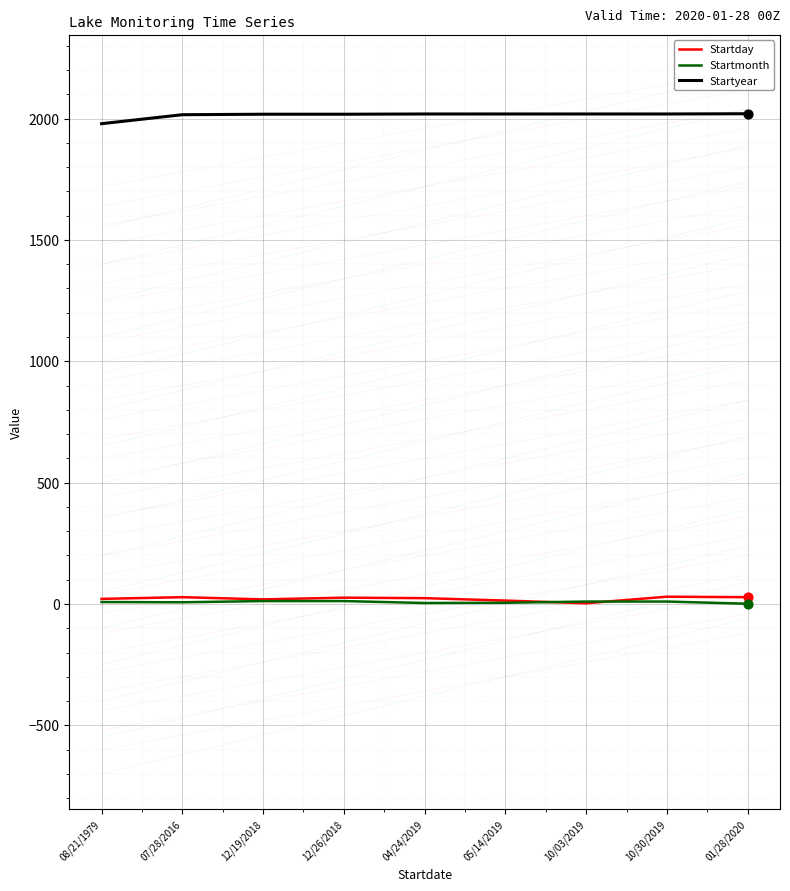

Is the value of Startday at 10/03/2019 greater than the value of Startyear at 10/30/2019?

No